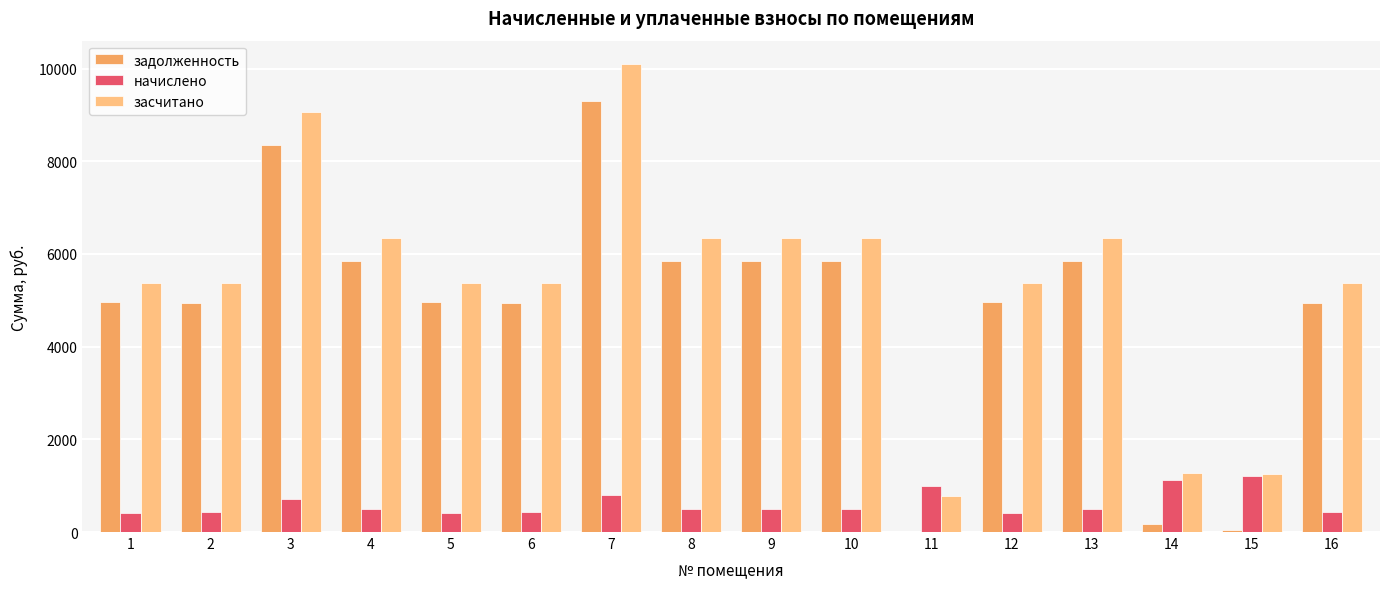

Is the value of начислено at 5 greater than the value of задолженность at 3?

No